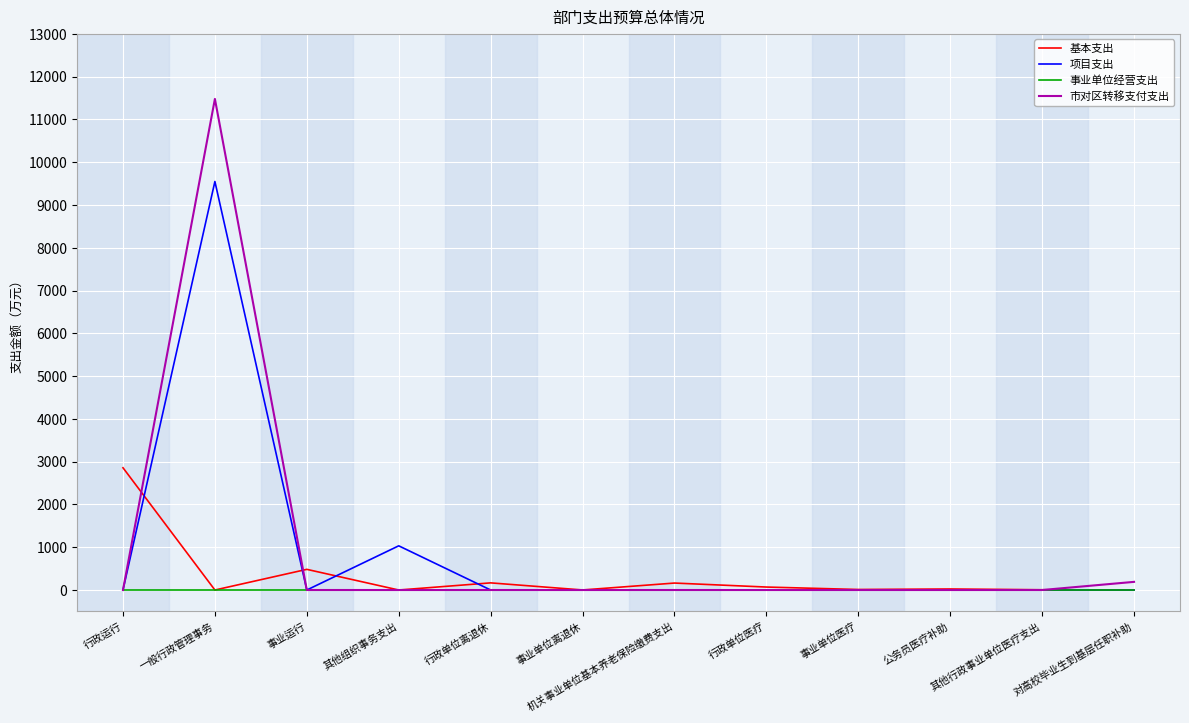

Is the value of 基本支出 at 行政运行 greater than the value of 项目支出 at 机关事业单位基本养老保险缴费支出?

Yes